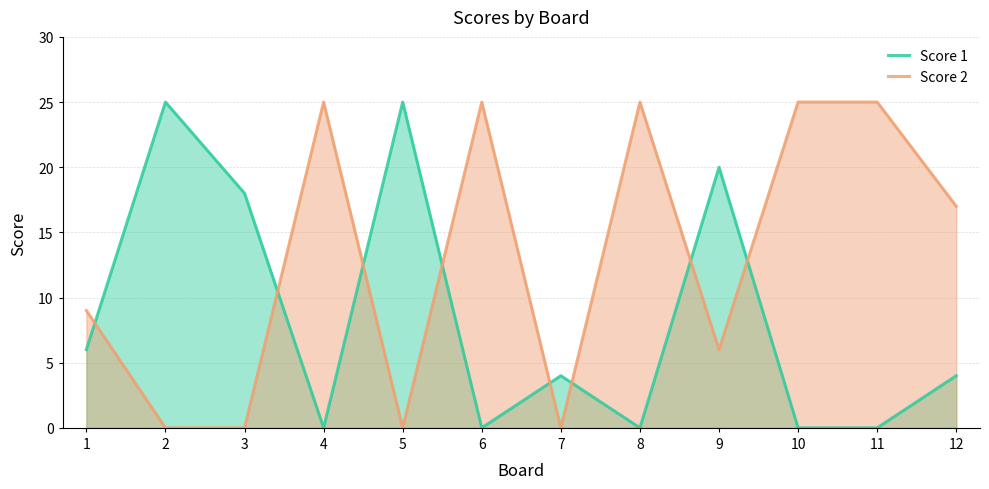

Count the number of data series in this chart.

2